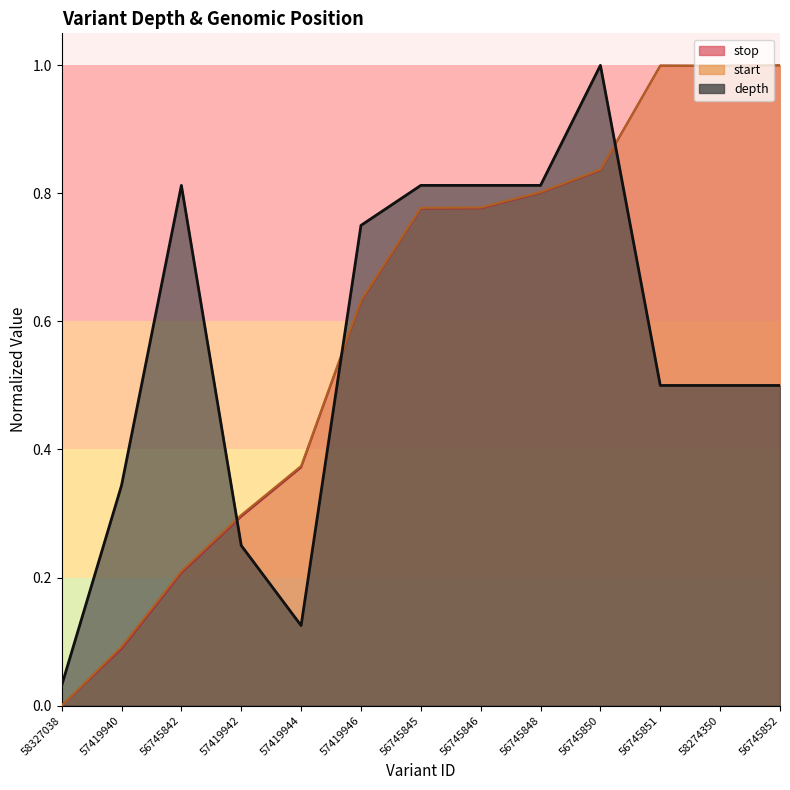

How many positive values does the stop series have?

12